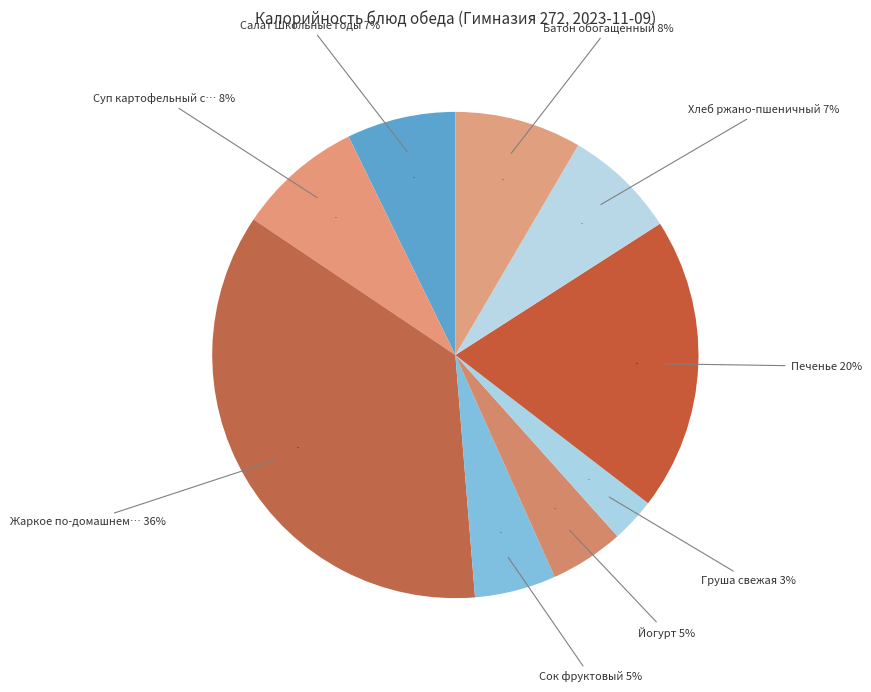

How many slices are in this pie chart?

9